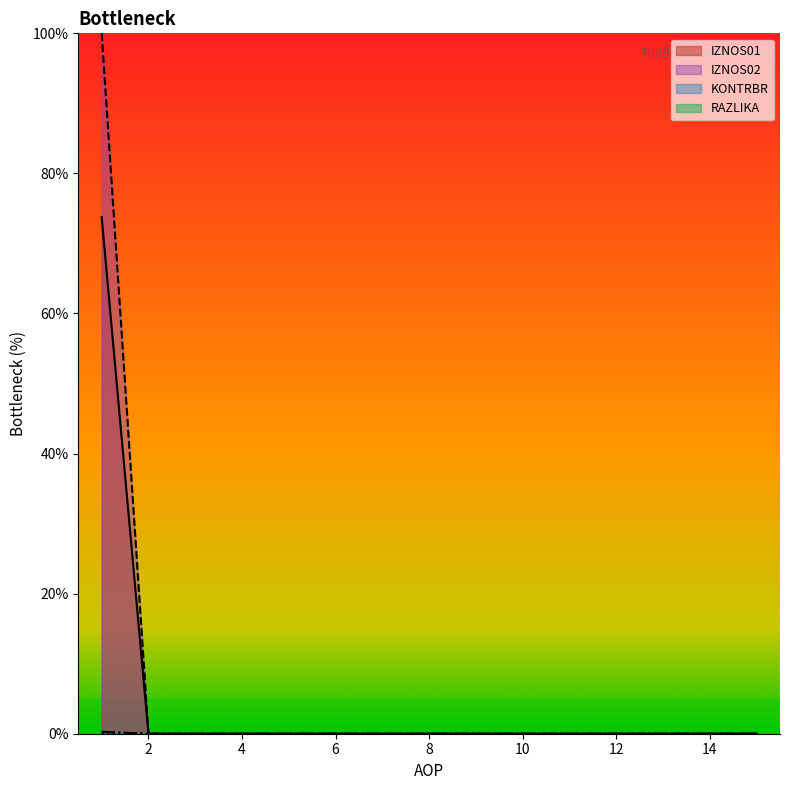

At which category is the sum across all series the highest?

1